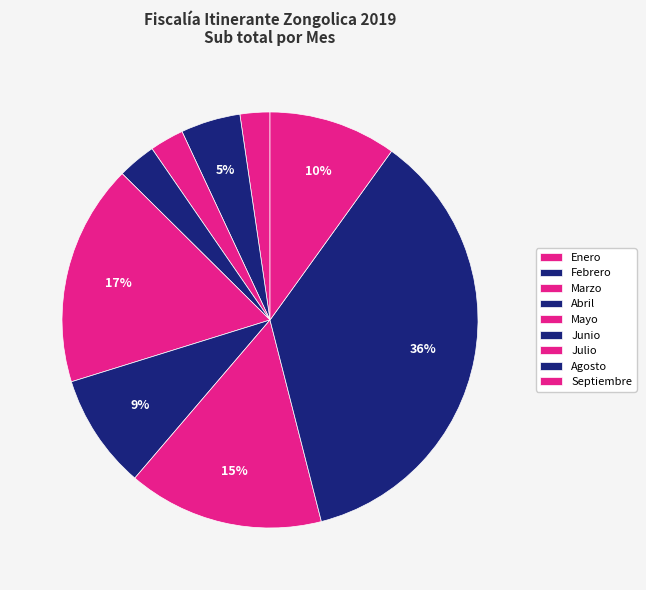

To the nearest percent, what is the difference between the Enero and Mayo slice percentages?

15%